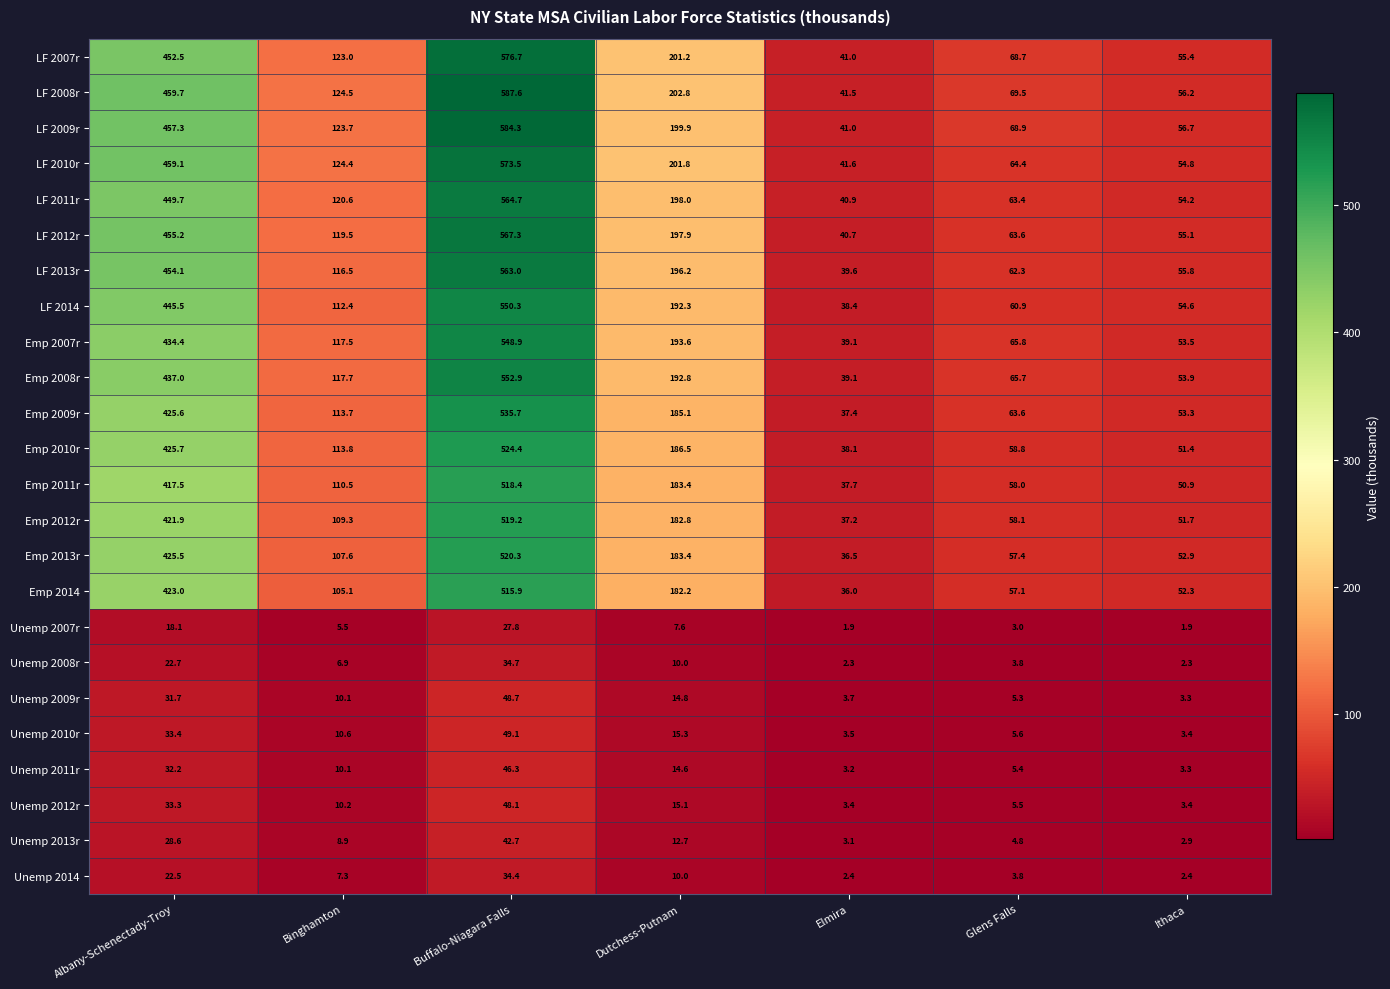

Is it true that Emp 2012r equals 57.8 at Binghamton?

False